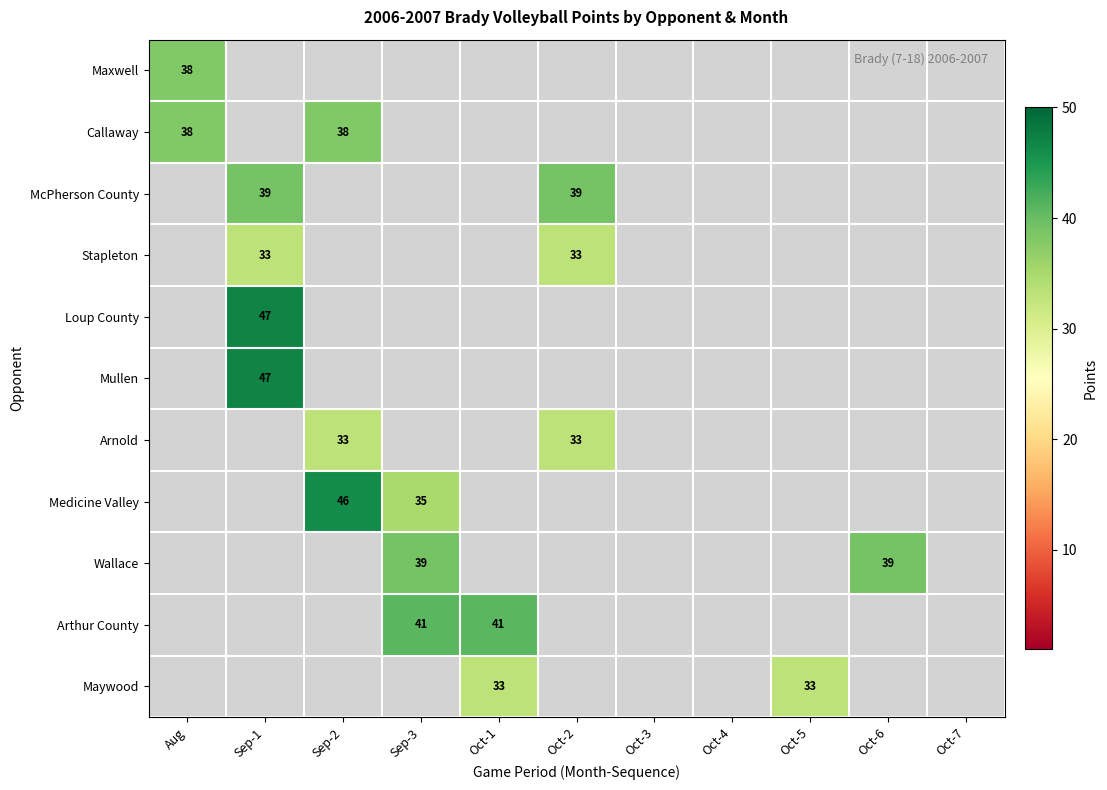

List the labels in order of Arthur County value, smallest first.

Aug, Sep-1, Sep-2, Oct-2, Oct-3, Oct-4, Oct-5, Oct-6, Oct-7, Sep-3, Oct-1